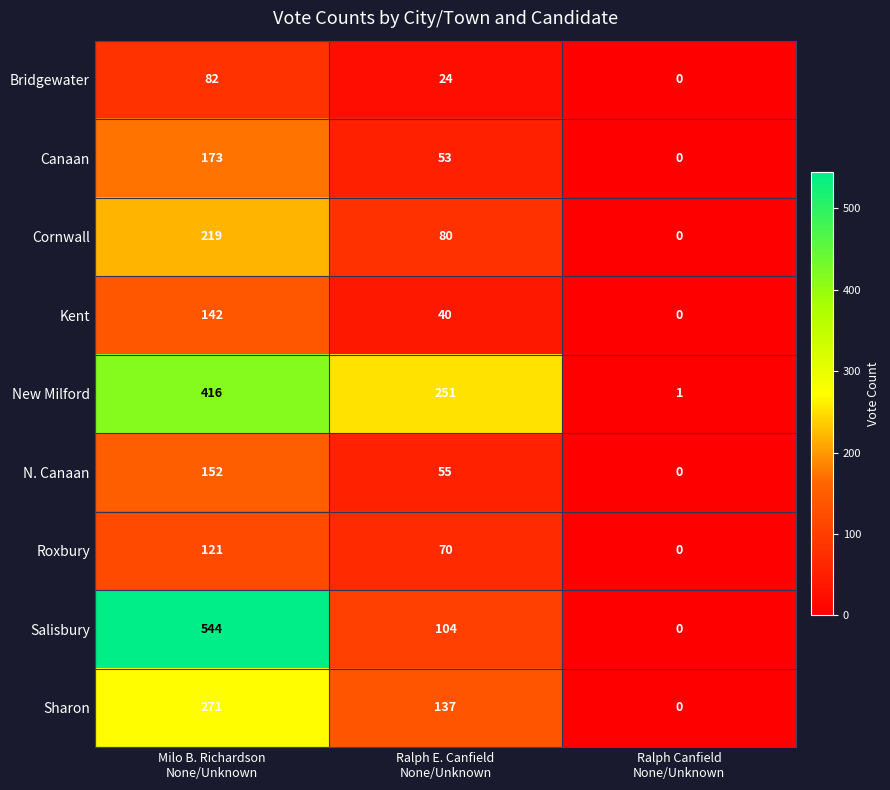

At how many categories does at least one series exceed 208?

2